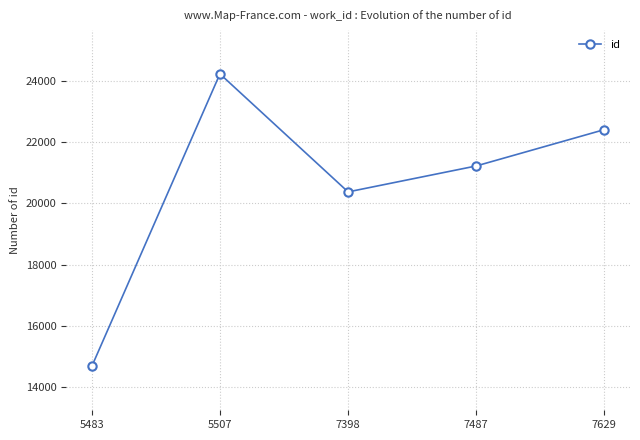

What is the value of the 4th point from the left?

21226.0